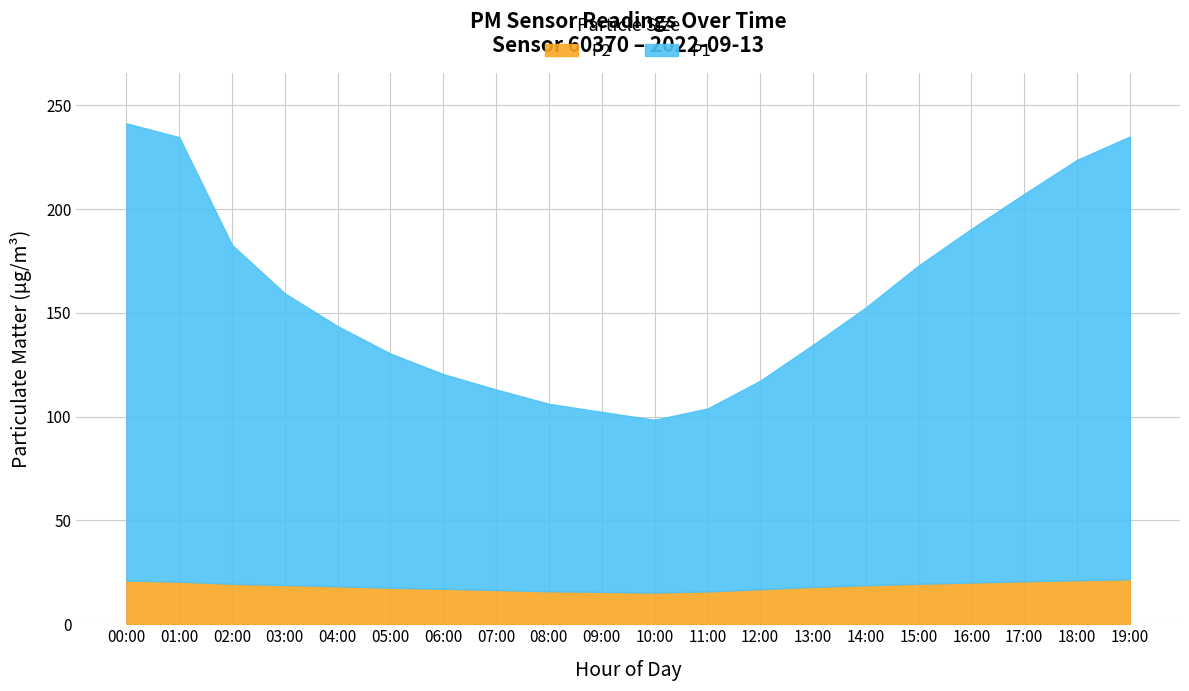

True or false: P1 has a value of 41.1 at 08:00.

False